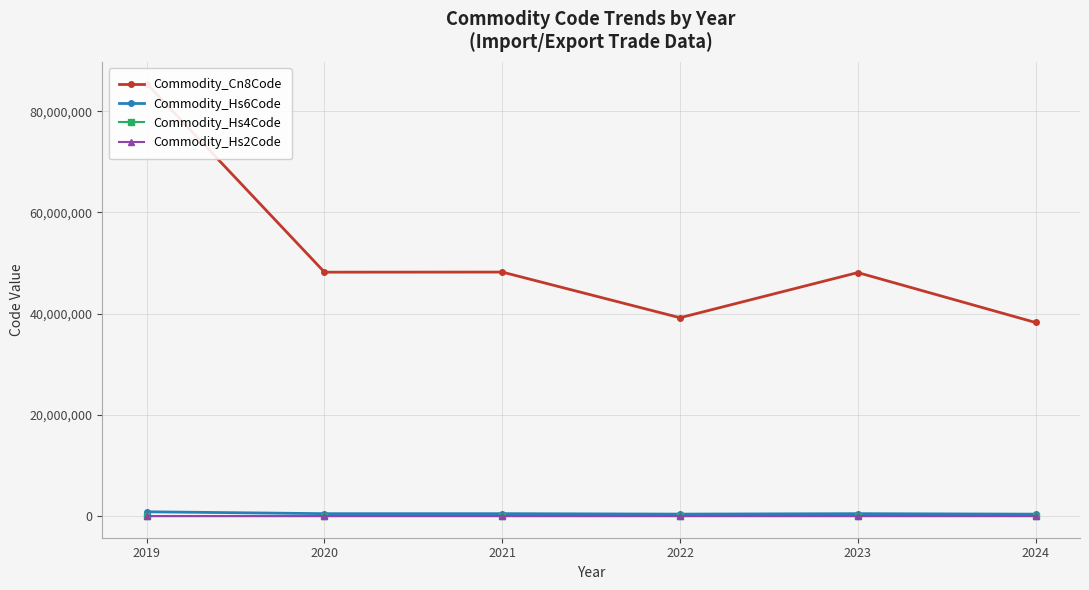

The Commodity_Hs6Code series shows 382499 at 2024. True or false?

True